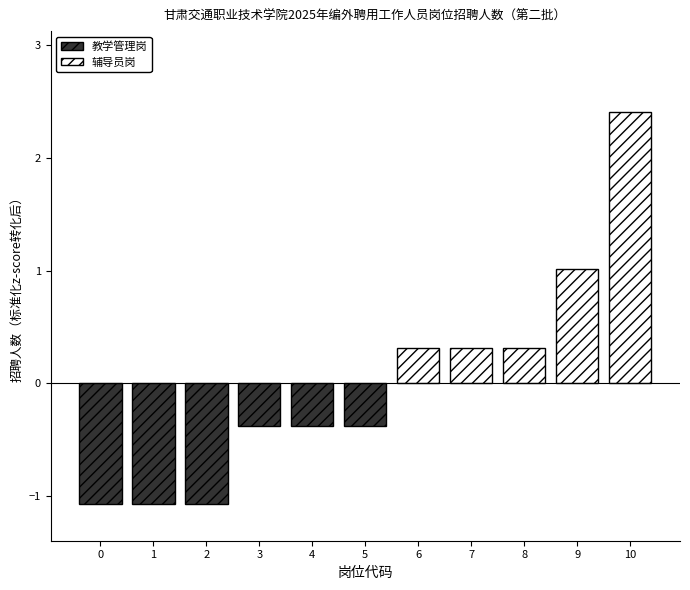

What is the value of the 4th bar from the left?

-0.4